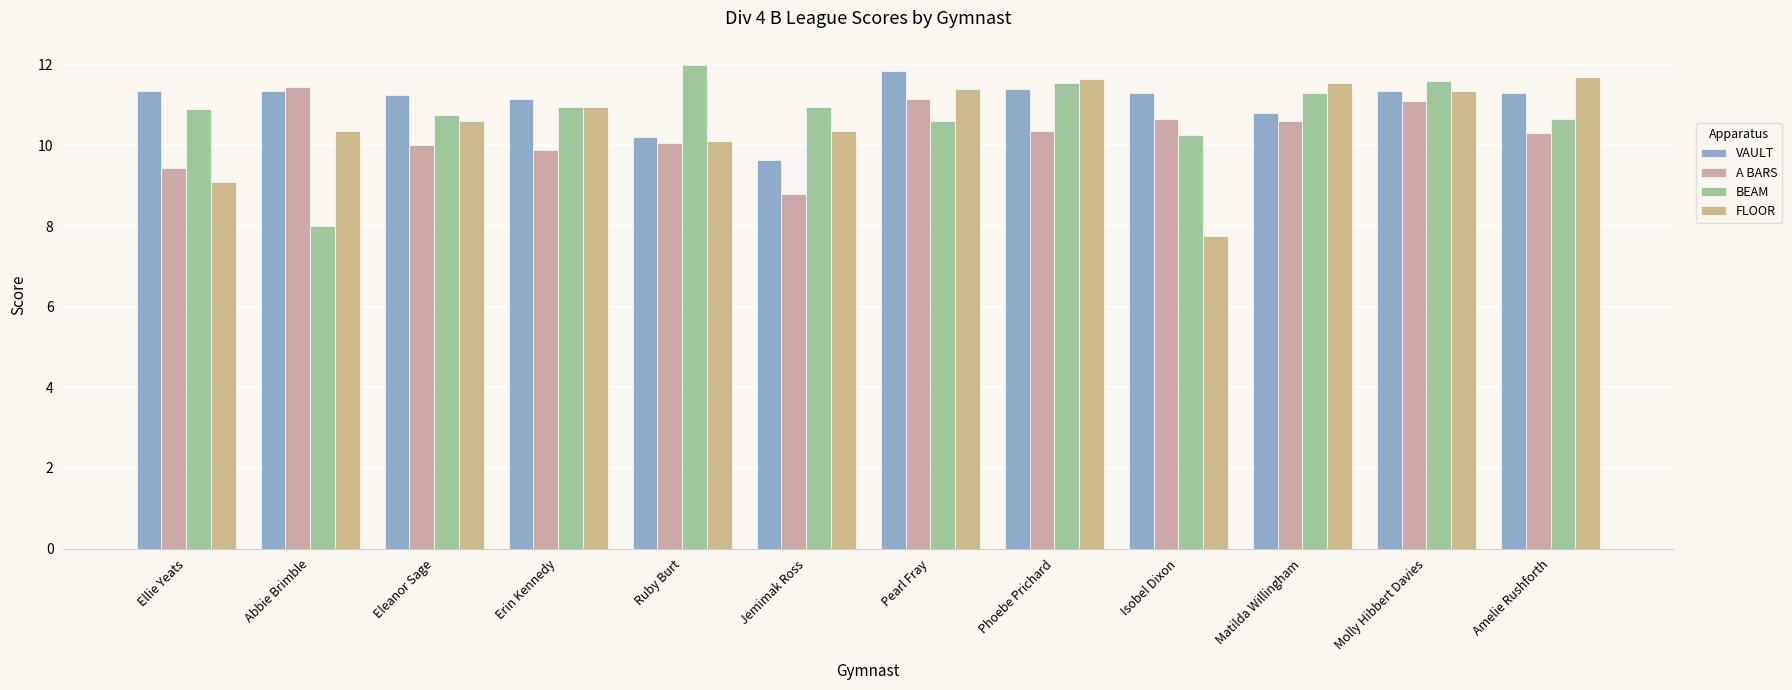

List the series in order of their overall mean, lowest first.

A BARS, FLOOR, BEAM, VAULT